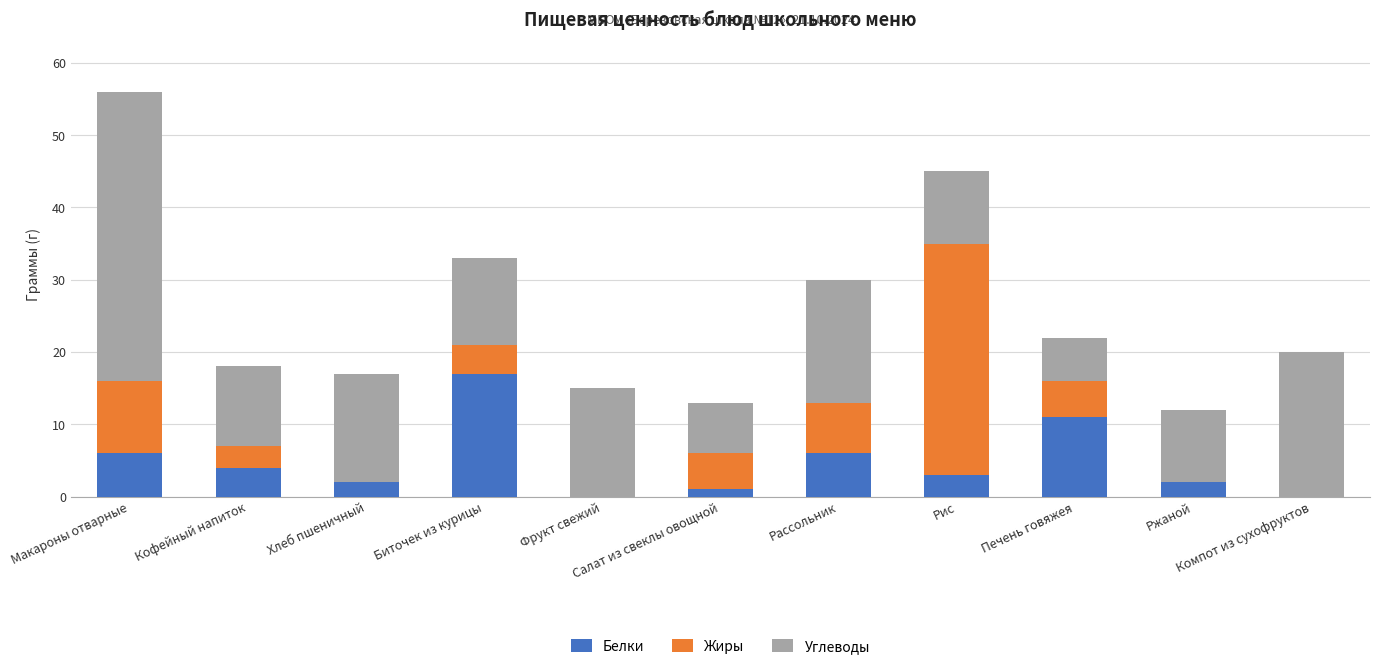

What is the maximum value for Белки?

17